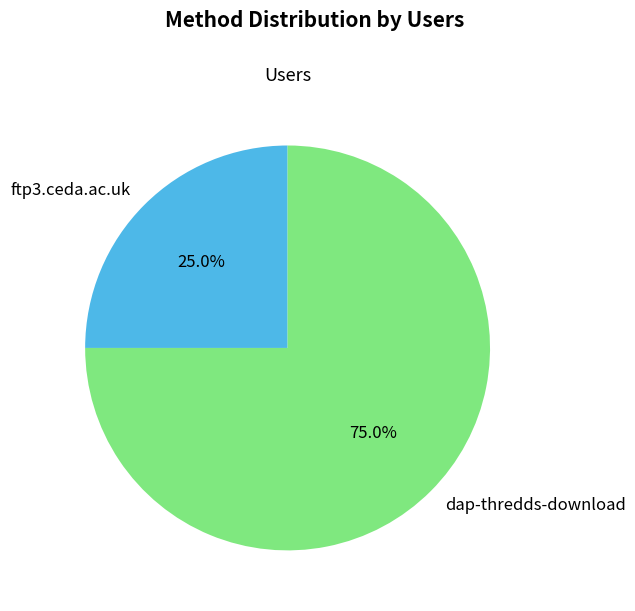

What is the ratio of the value at ftp3.ceda.ac.uk to the value at dap-thredds-download?

0.3